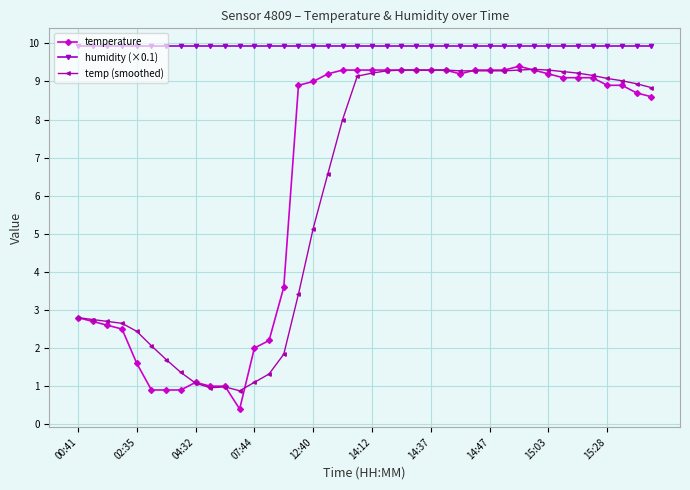

True or false: temp (smoothed) has more than 0 interior local peaks.

True